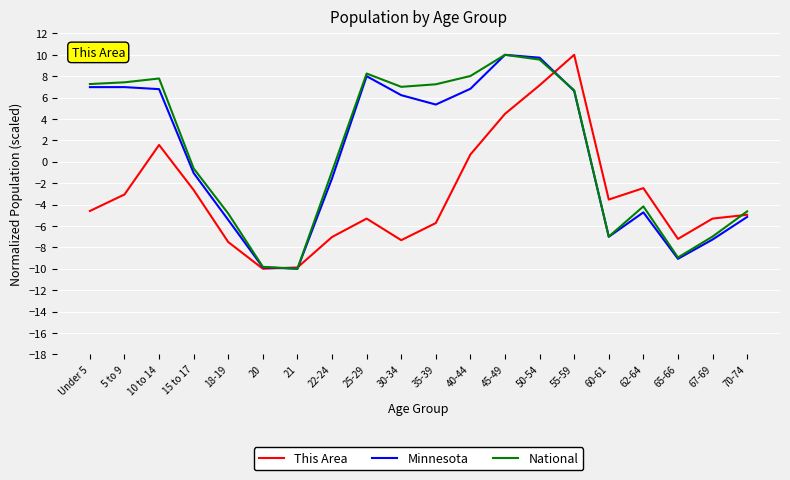

Which series has the largest total across all categories?

National